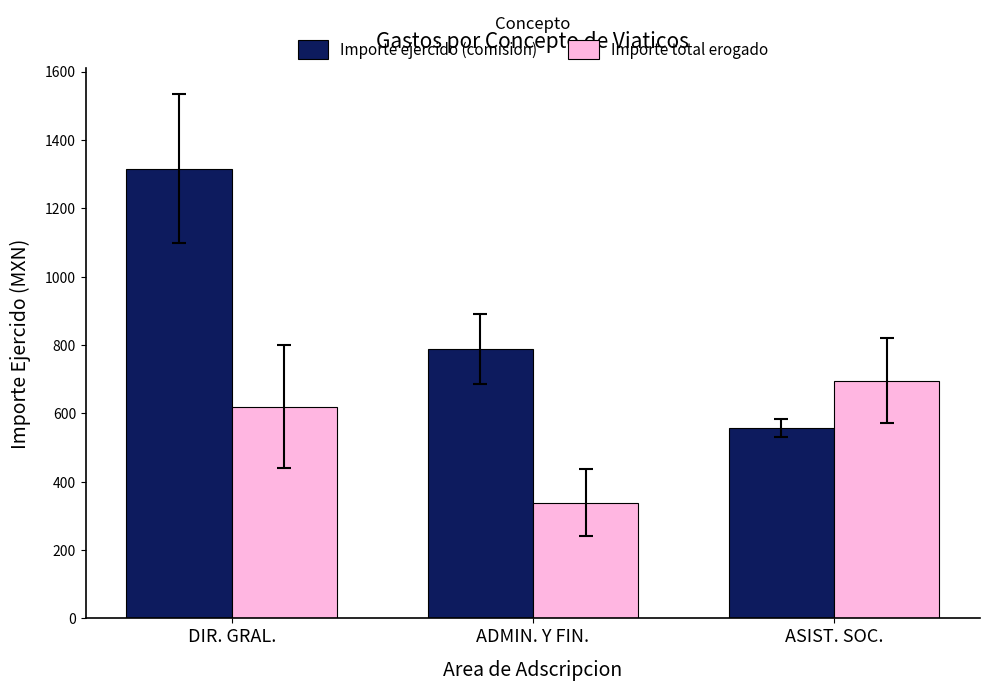

How many bars are there in total?

6